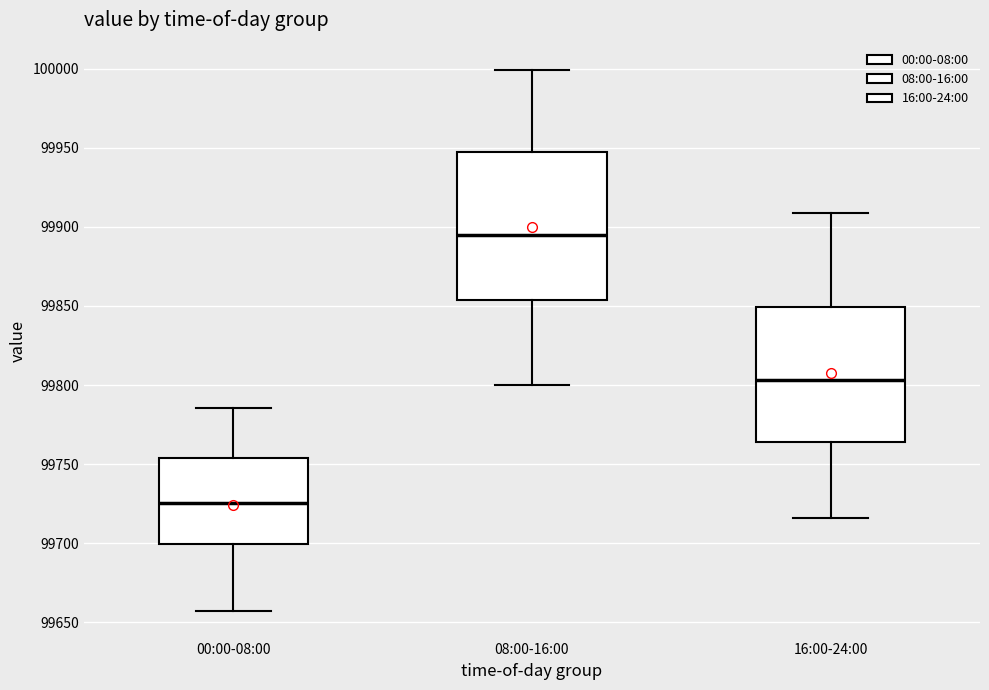

Which box's median line is the lowest?

00:00-08:00